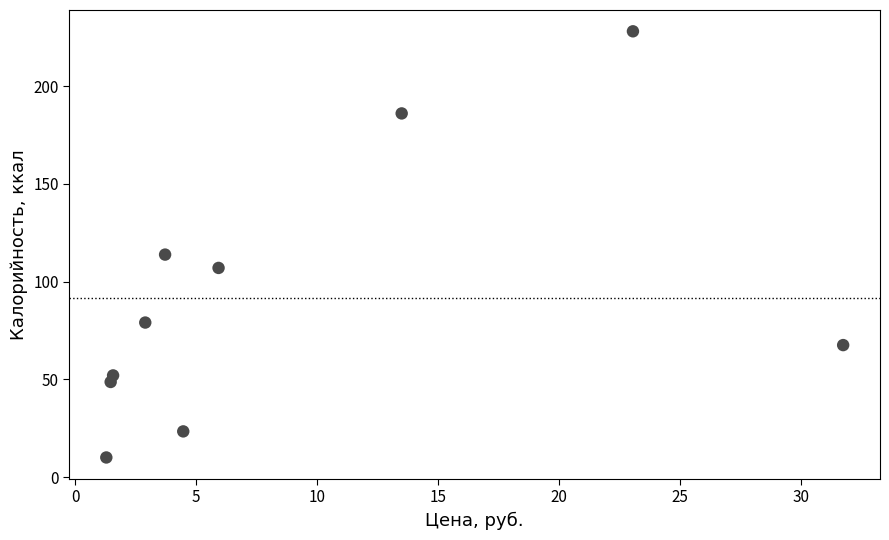

What is the range of X values (max minus min)?

30.5